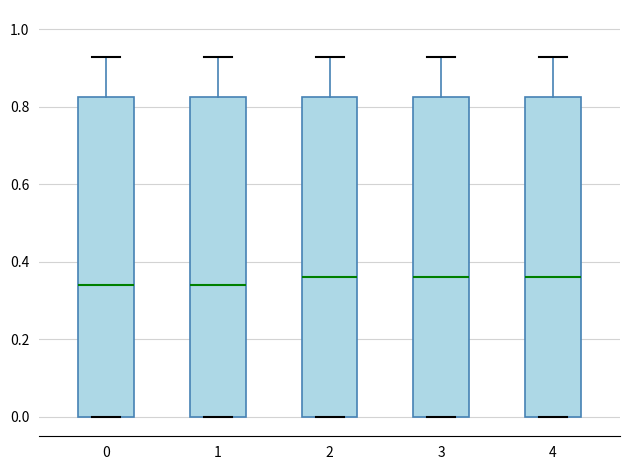

Reading left to right, transcribe this box plot: for each box, give where its median line is, the range the box spans, and where its two whiskers end, as read against the y-axis. The values are not printed on the chart, so give them approximately, as read against the axis.

0: median 0.34, box 0.00 to 0.82, whiskers 0.00 to 0.94
1: median 0.34, box 0.00 to 0.82, whiskers 0.00 to 0.94
2: median 0.36, box 0.00 to 0.82, whiskers 0.00 to 0.94
3: median 0.36, box 0.00 to 0.82, whiskers 0.00 to 0.94
4: median 0.36, box 0.00 to 0.82, whiskers 0.00 to 0.94